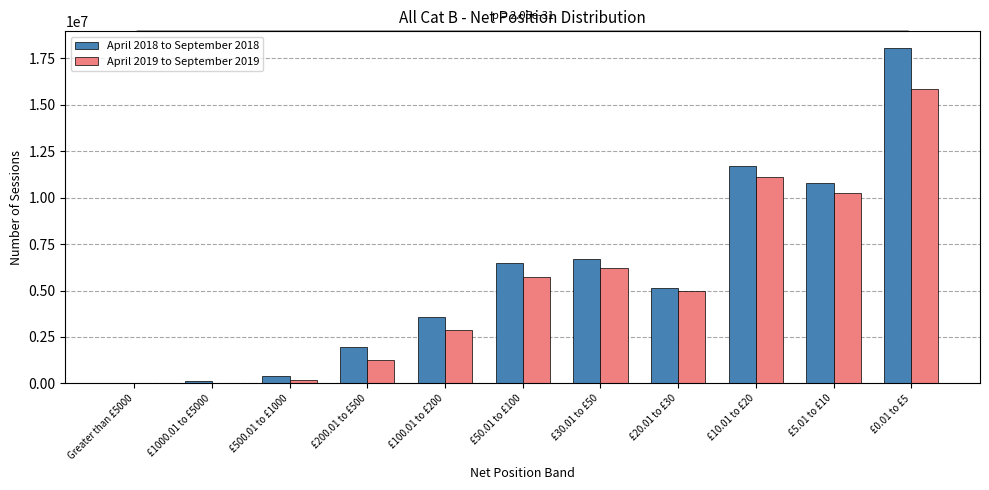

The value of April 2019 to September 2019 at £20.01 to £30 is 1744394. True or false?

False